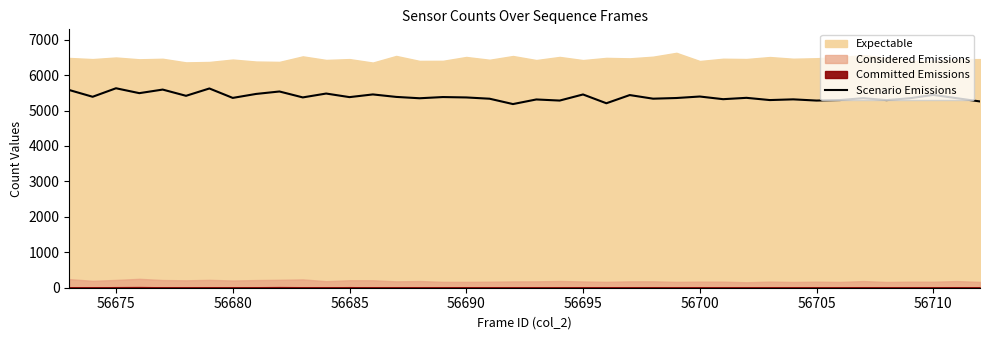

What is the lowest value of the Scenario Emissions series?

5182